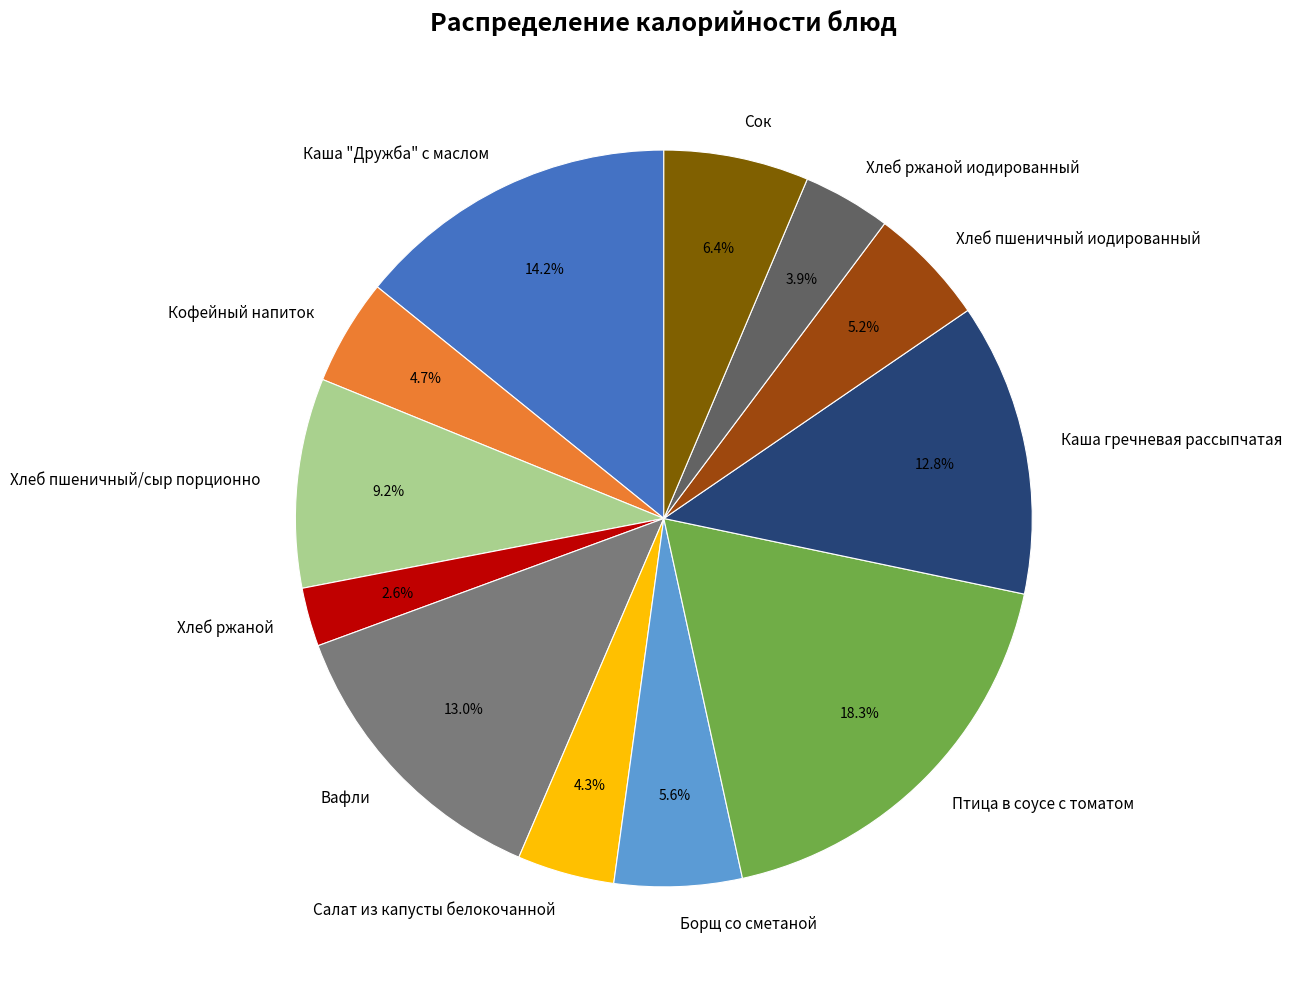

Is there any slice that represents more than half of the pie?

No